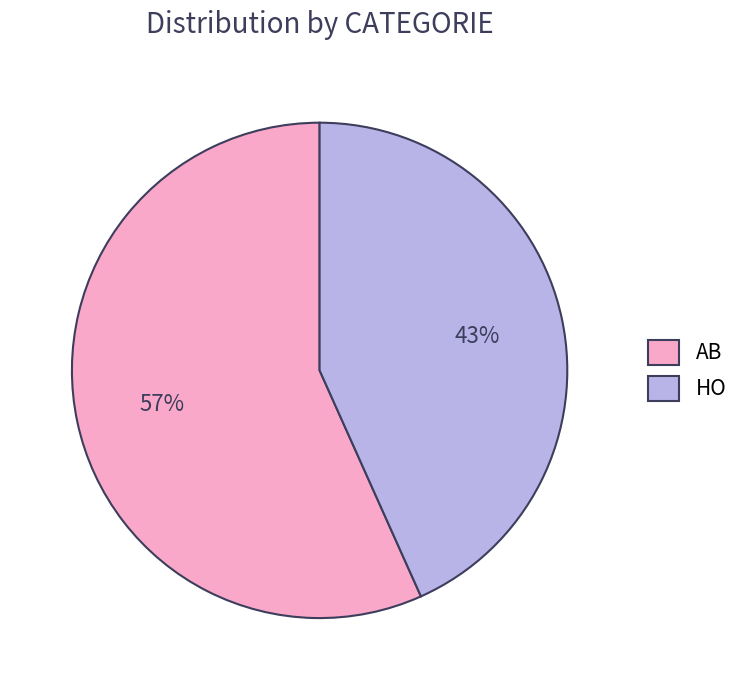

How many slices are in this pie chart?

2